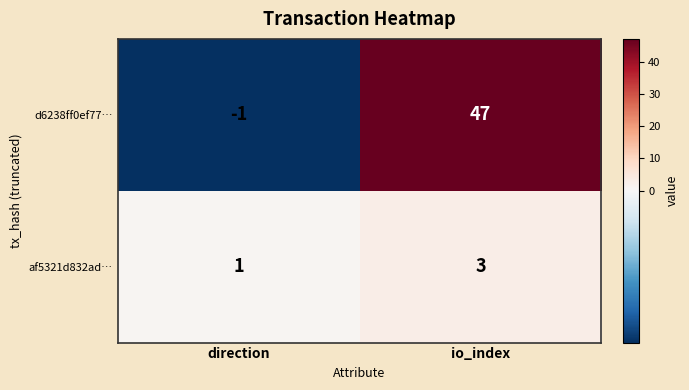

How many categories are shown in the chart?

2